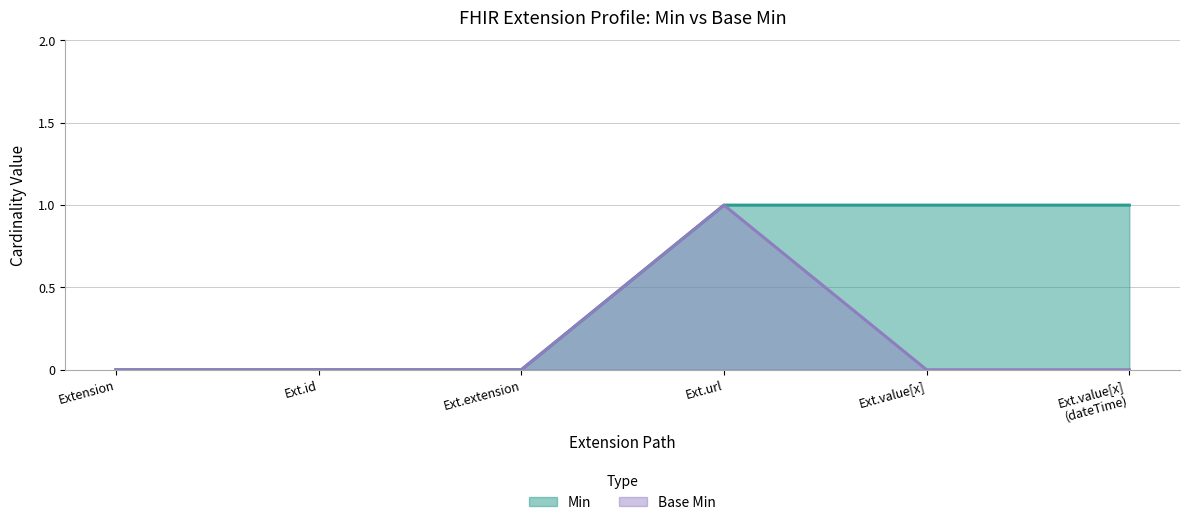

True or false: Min and Base Min cross at least once.

False